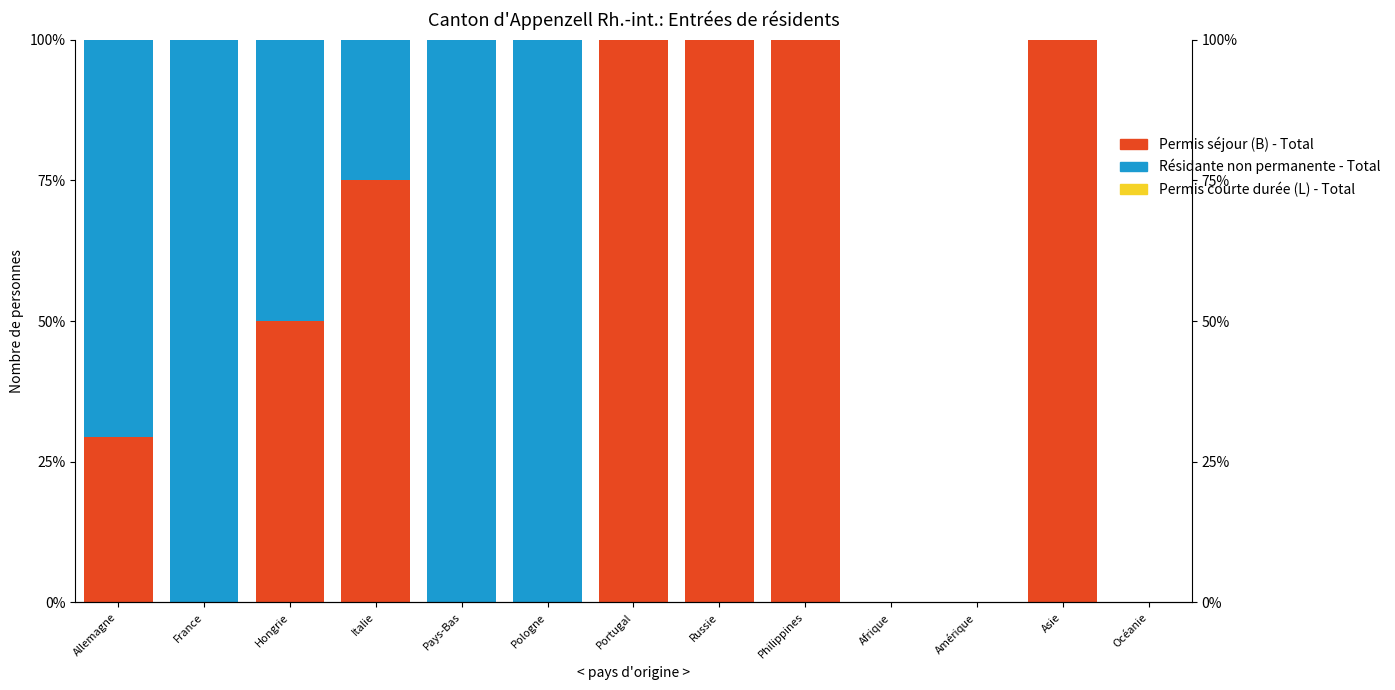

Which series has the largest total across all categories?

Permis séjour (B) - Total